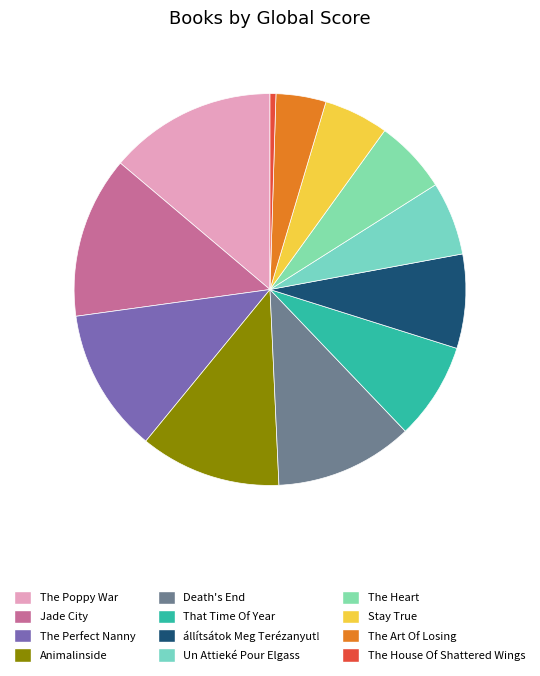

How many segments does this pie chart have?

12